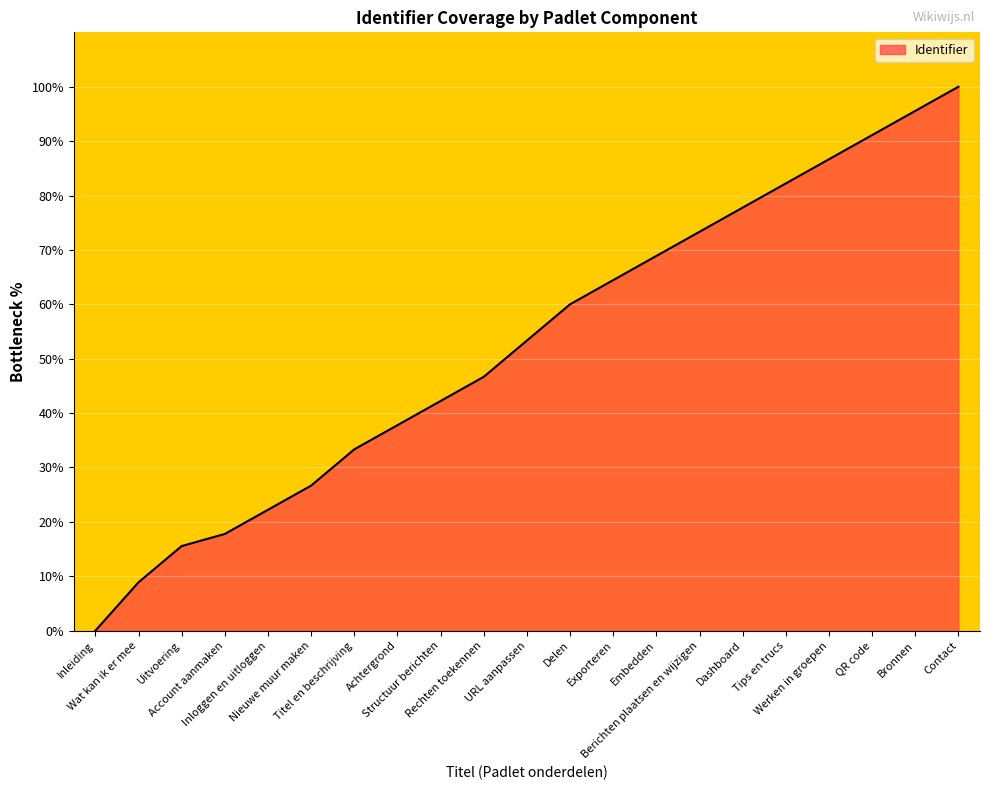

What is the difference between the maximum and minimum values?

100.0